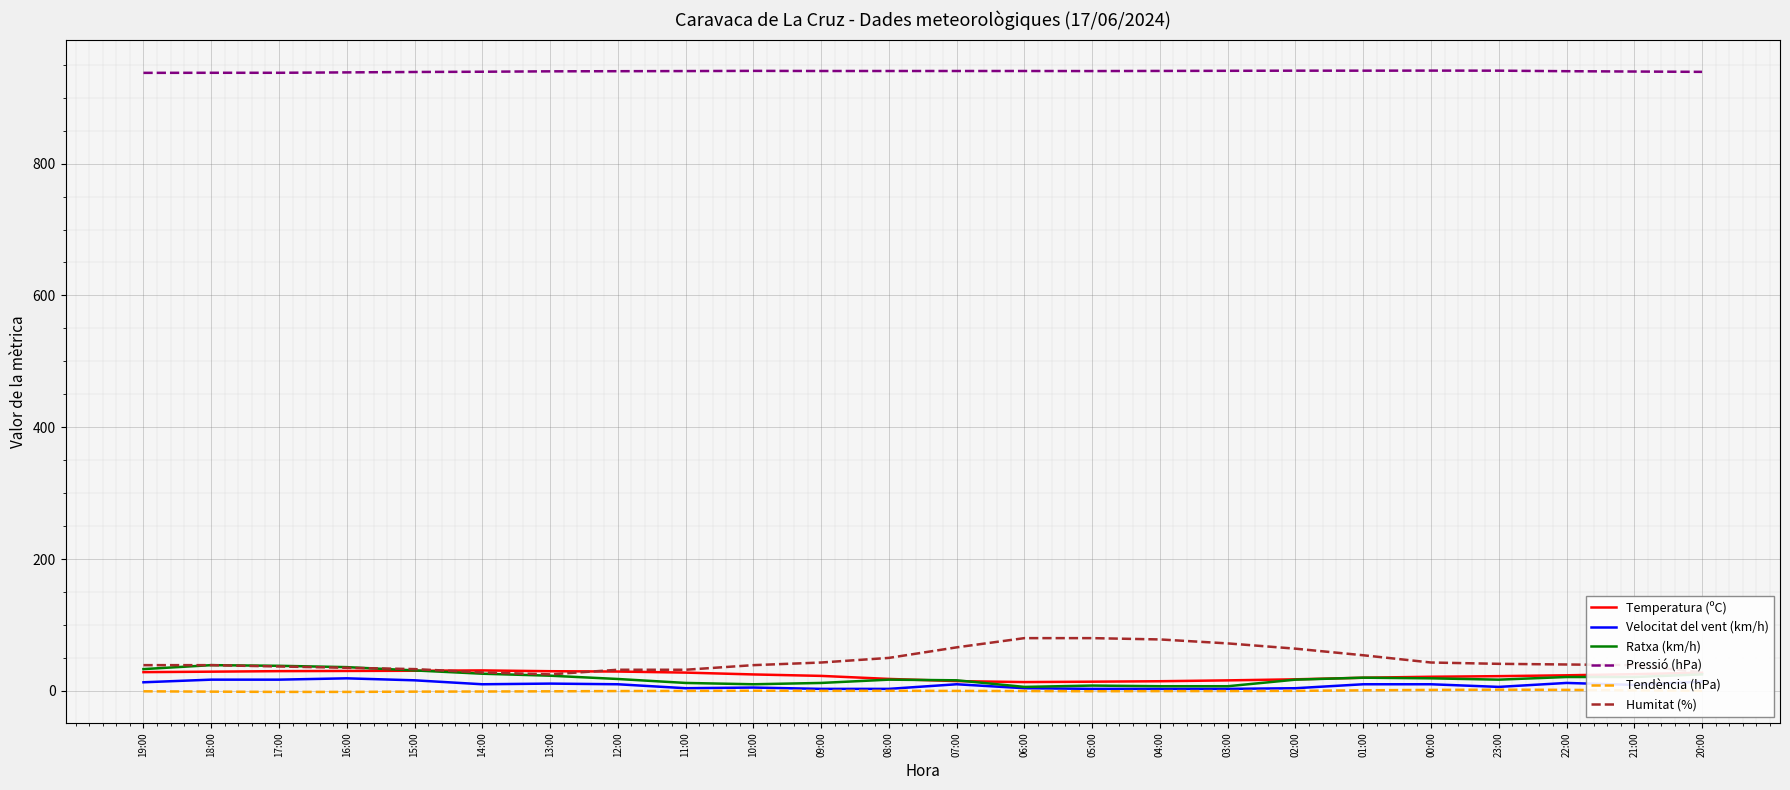

What is the greatest value displayed?

941.1